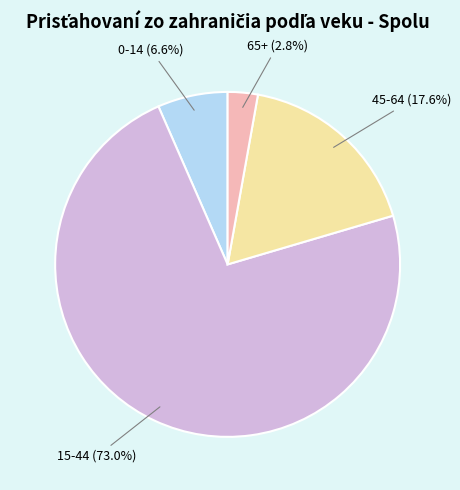

True or false: 15-44 accounts for 82% of the total.

False